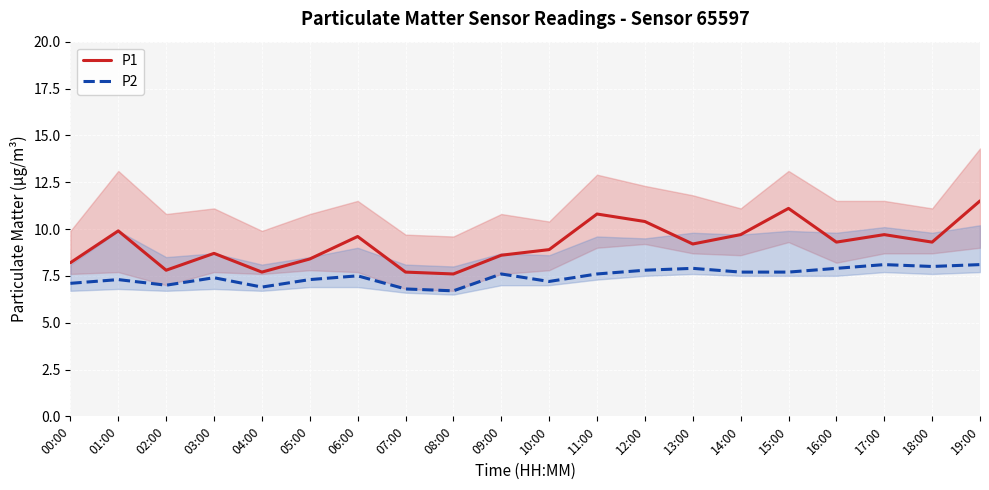

What is the difference between the P1 values at 12:00 and 00:00?

2.2